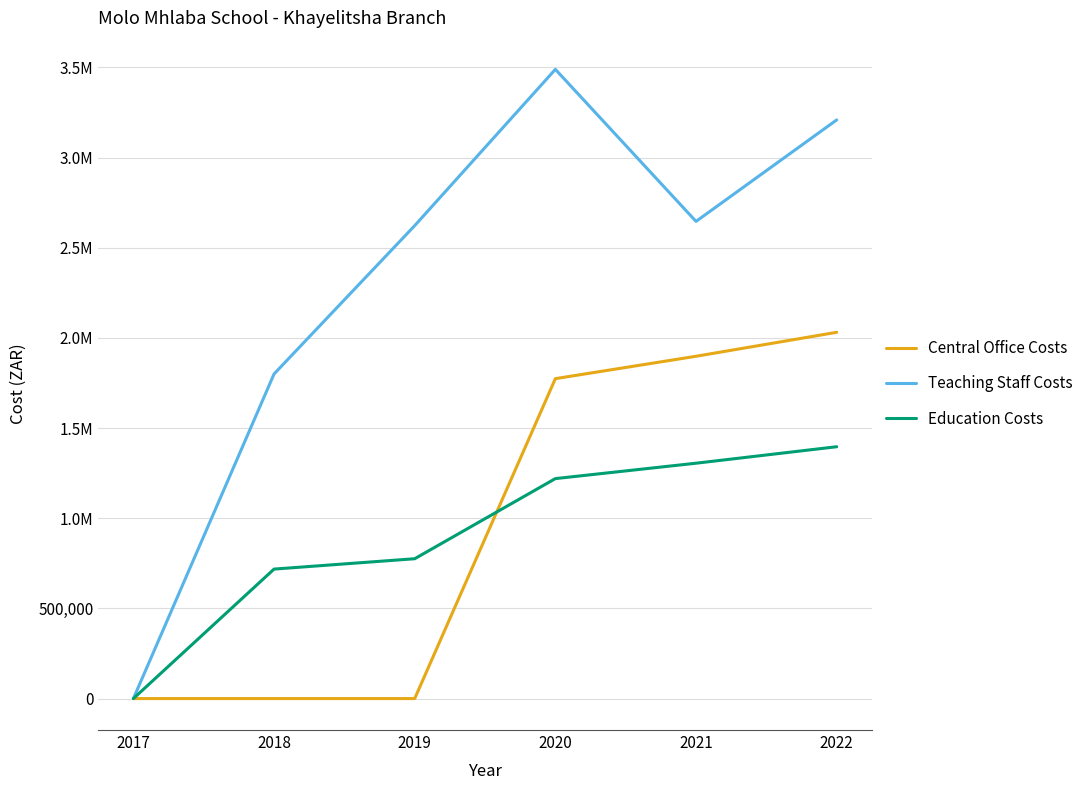

Does the chart have visible grid lines?

Yes